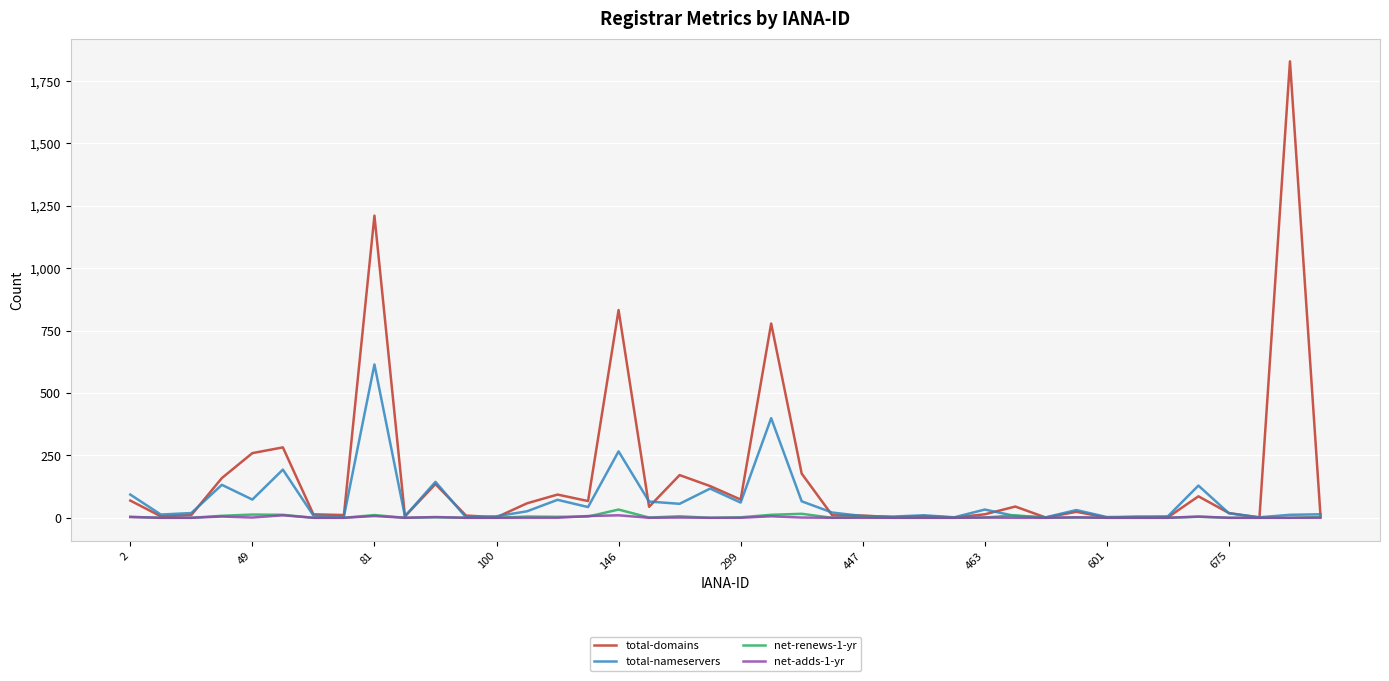

Which series has the largest total across all categories?

total-domains